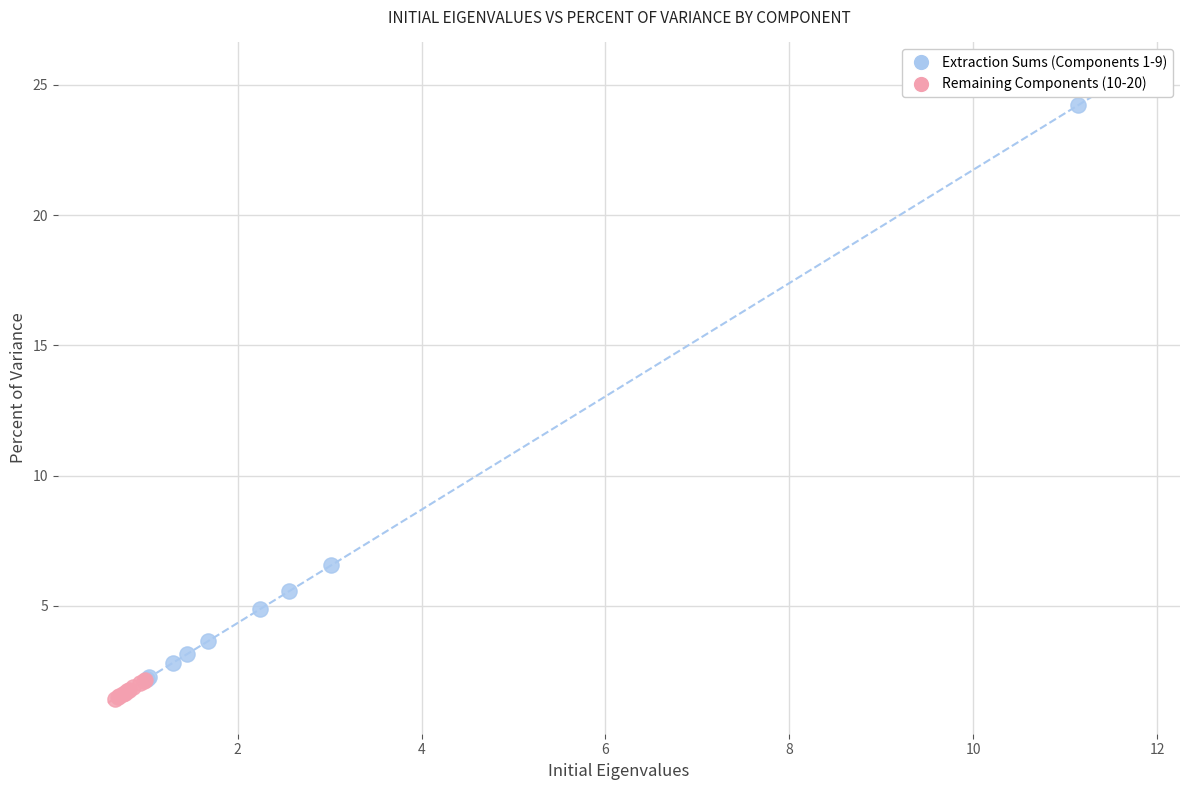

What are all the series names shown in the legend?

Extraction Sums (Components 1-9), Remaining Components (10-20)